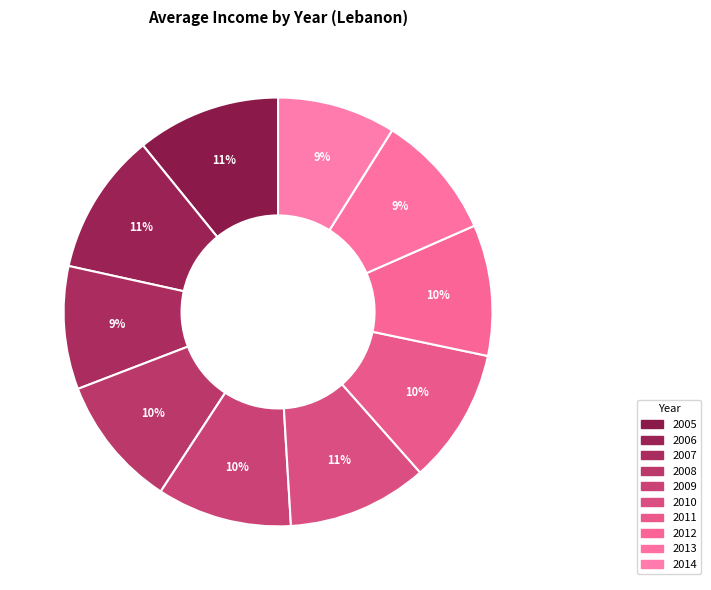

Combined, what portion of the pie is 2005 and 2007?

20.1%